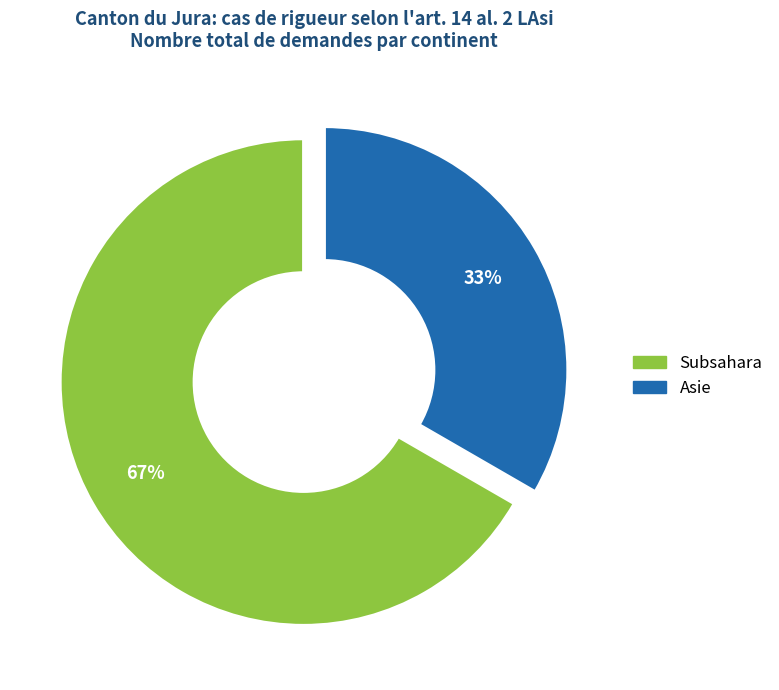

To the nearest percent, what is the combined percentage of Subsahara and Asie?

100%